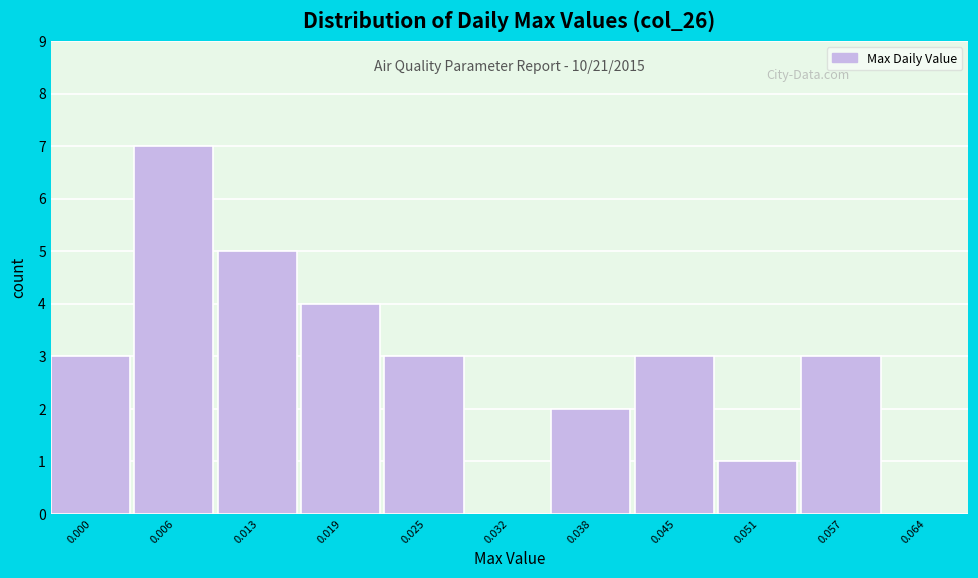

Reading right to left, extract all data points from this chart.

0.064=0	0.057=3	0.051=1	0.045=3	0.038=2	0.032=0	0.025=3	0.019=4	0.013=5	0.006=7	0.000=3